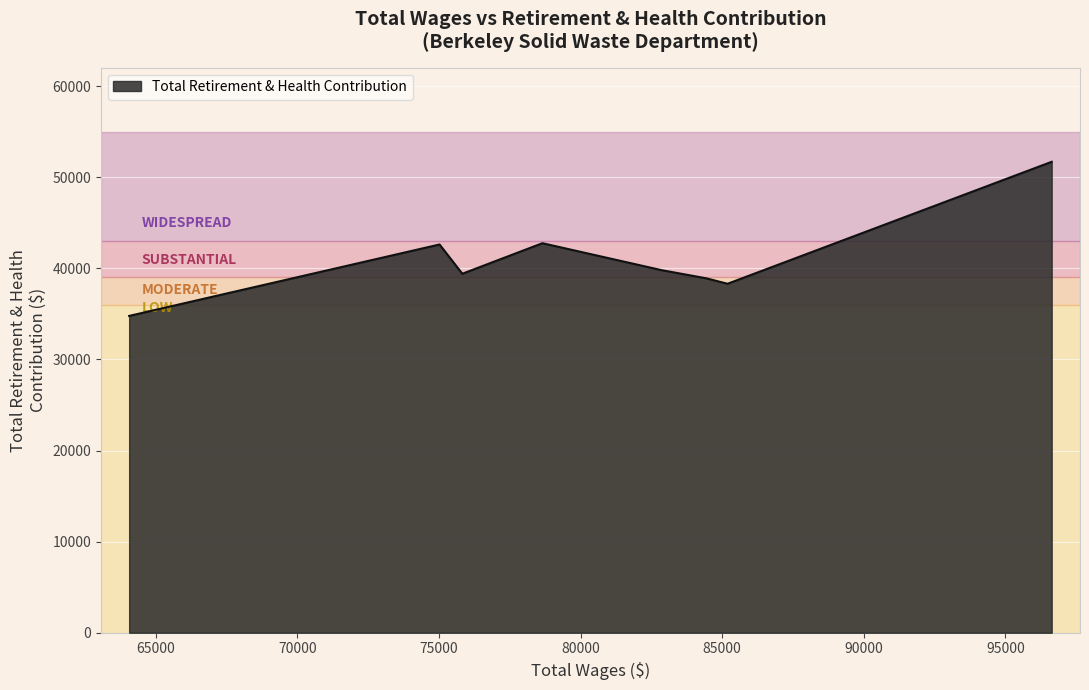

True or false: there are more than 0 points higher than both neighbors.

True